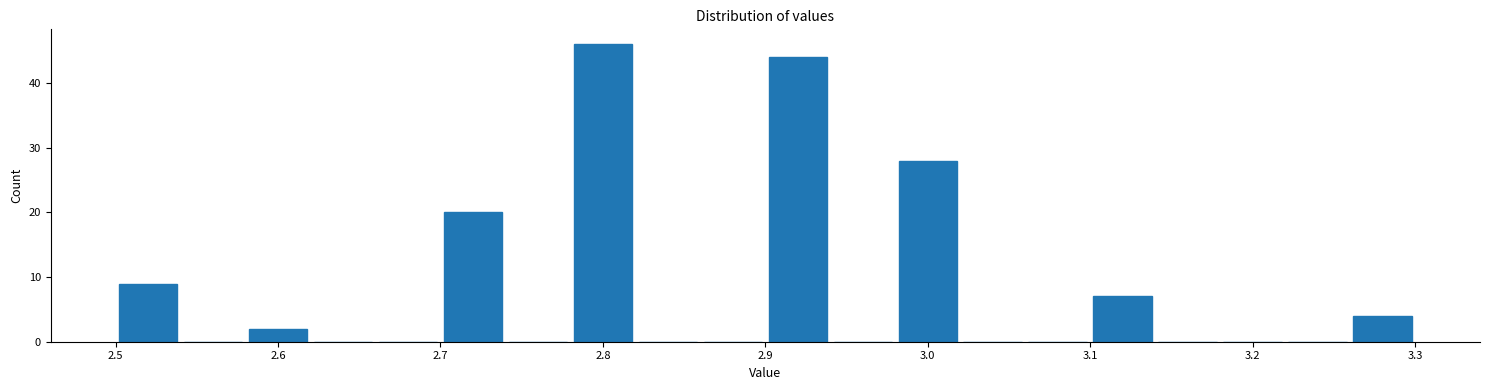

What is the height of the bar covering 2.58 to 2.62 on the x-axis? The values are not printed on the chart, so give them approximately, as read against the axis.

2